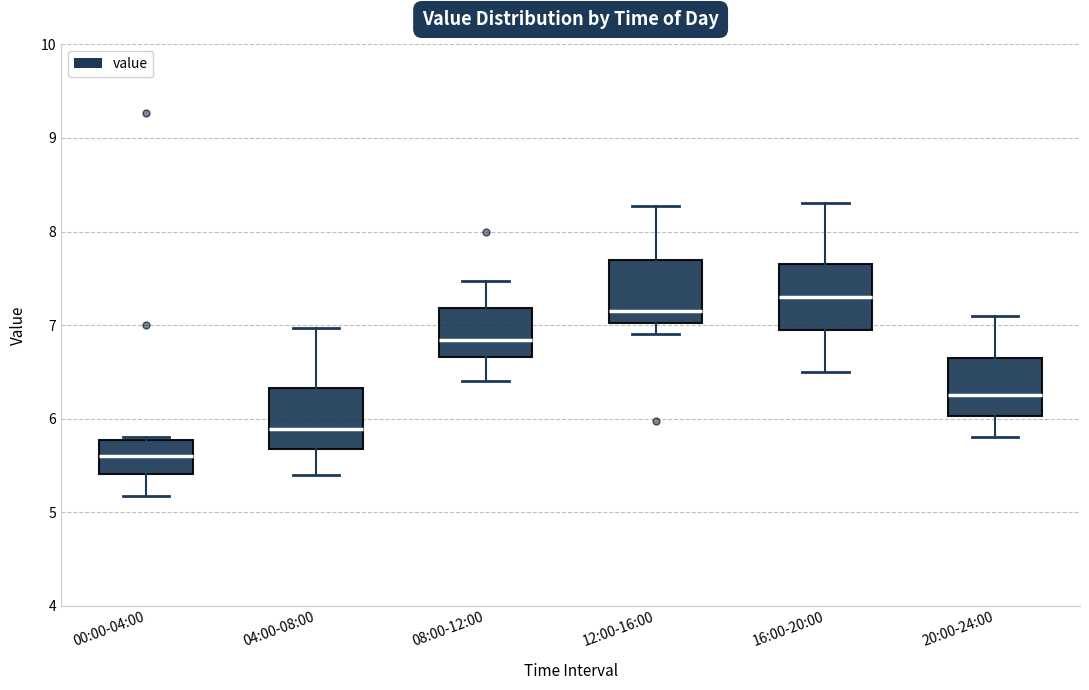

Reading left to right, transcribe this box plot: for each box, give where its median line is, the range the box spans, and where its two whiskers end, as read against the y-axis. The values are not printed on the chart, so give them approximately, as read against the axis.

00:00-04:00: median 5.6, box 5.4 to 5.8, whiskers 5.2 to 5.8 (just above the box's upper edge)
04:00-08:00: median 5.9, box 5.7 to 6.3, whiskers 5.4 to 7.0
08:00-12:00: median 6.8, box 6.7 to 7.2, whiskers 6.4 to 7.5
12:00-16:00: median 7.2, box 7.0 to 7.7, whiskers 6.9 to 8.3
16:00-20:00: median 7.3, box 7.0 to 7.7, whiskers 6.5 to 8.3
20:00-24:00: median 6.3, box 6.0 to 6.7, whiskers 5.8 to 7.1